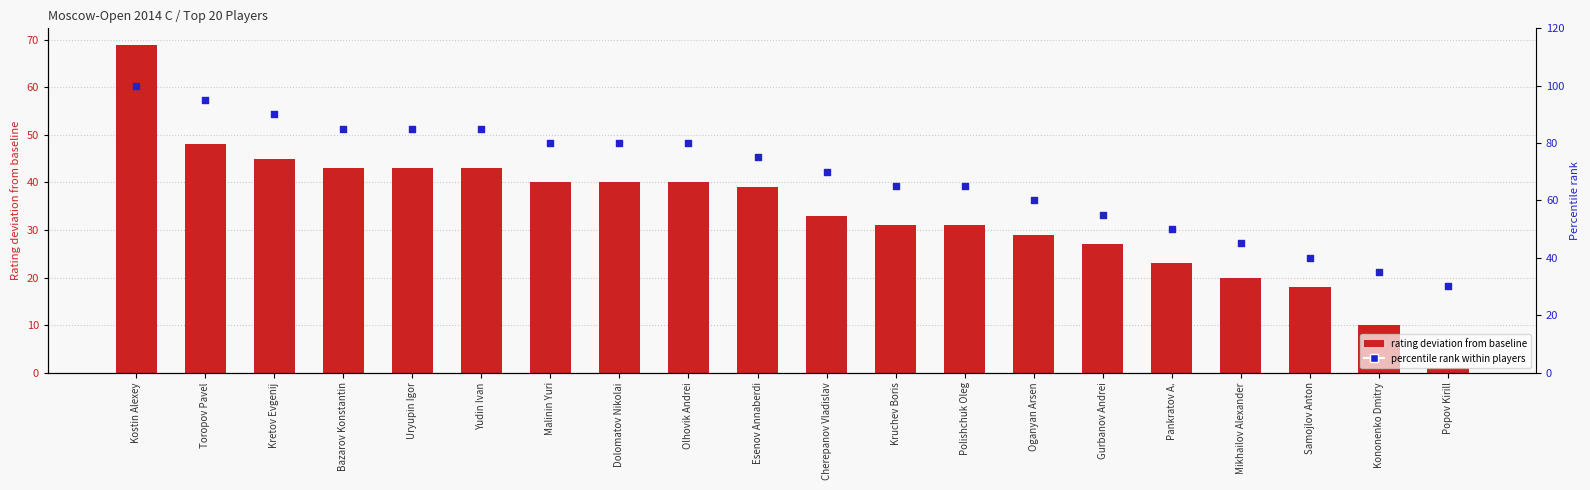

At which category is the sum across all series the highest?

Kostin Alexey